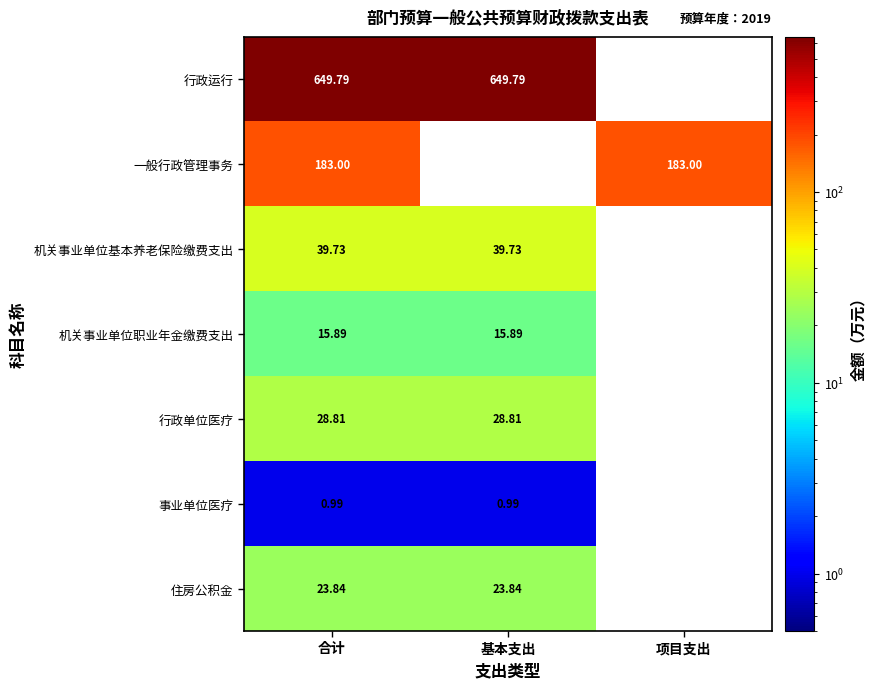

Is the value of 住房公积金 at 合计 greater than the value of 行政单位医疗 at 基本支出?

No